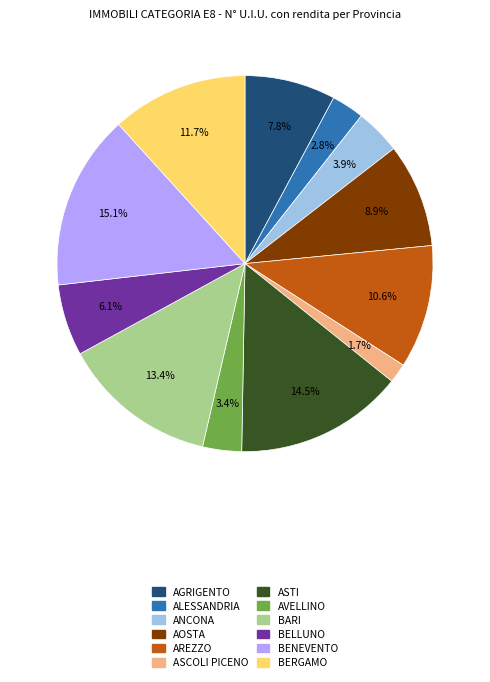

Is there any slice that represents more than half of the pie?

No